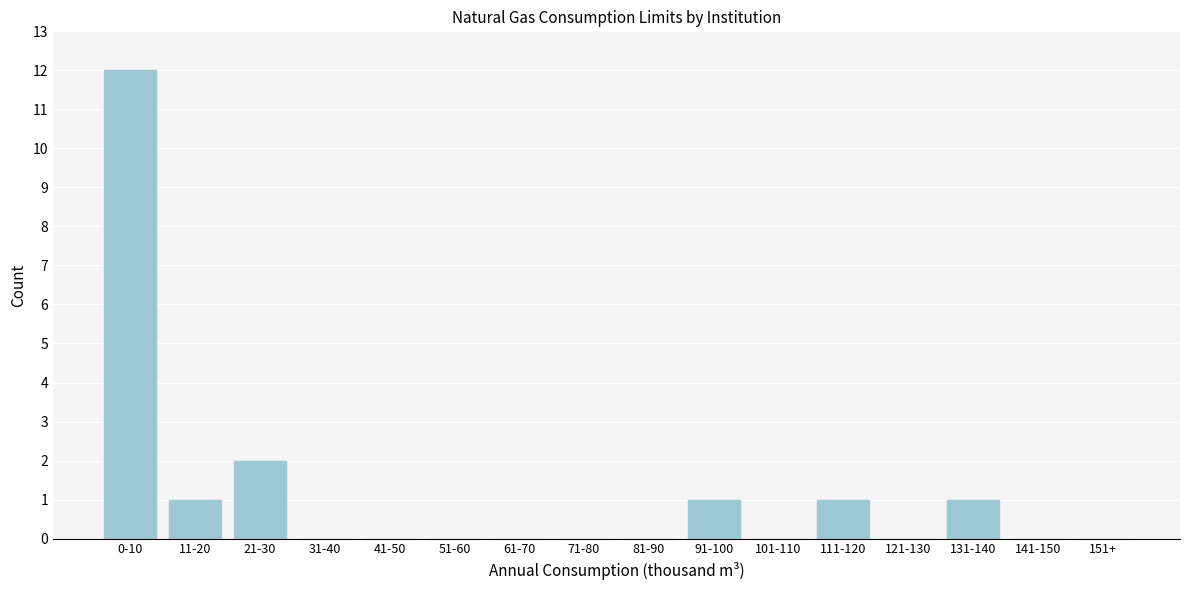

Reading right to left, list all the values displayed in this chart.

151+=0	141-150=0	131-140=1	121-130=0	111-120=1	101-110=0	91-100=1	81-90=0	71-80=0	61-70=0	51-60=0	41-50=0	31-40=0	21-30=2	11-20=1	0-10=12